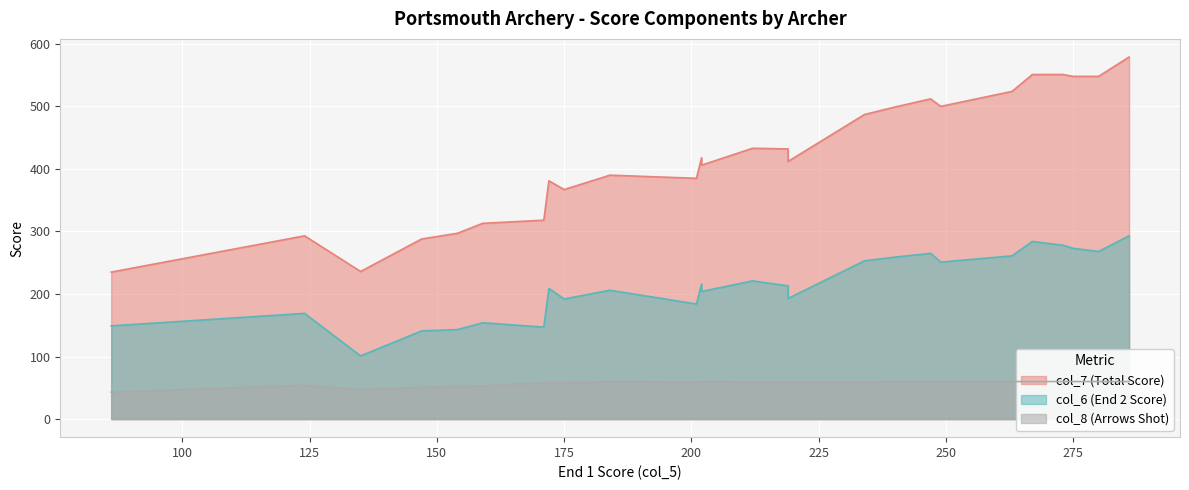

What is the minimum value for col_6?

101